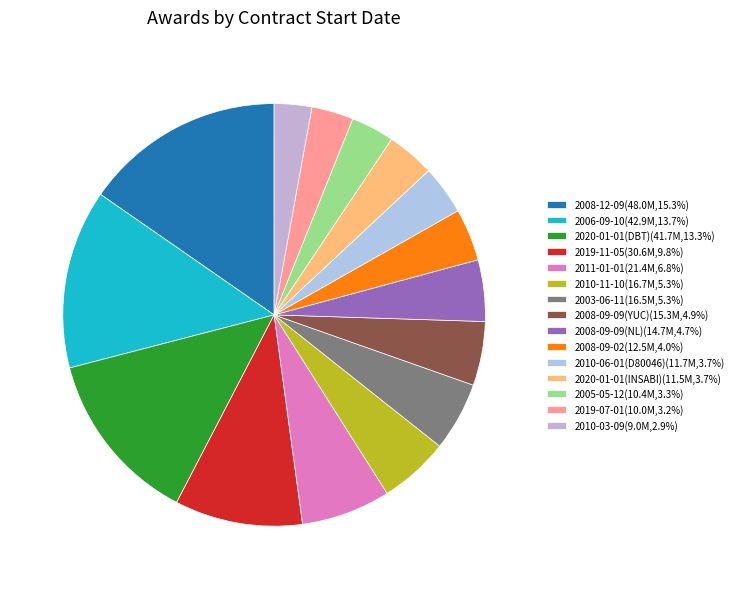

True or false: 2010-11-10 accounts for 15% of the total.

False